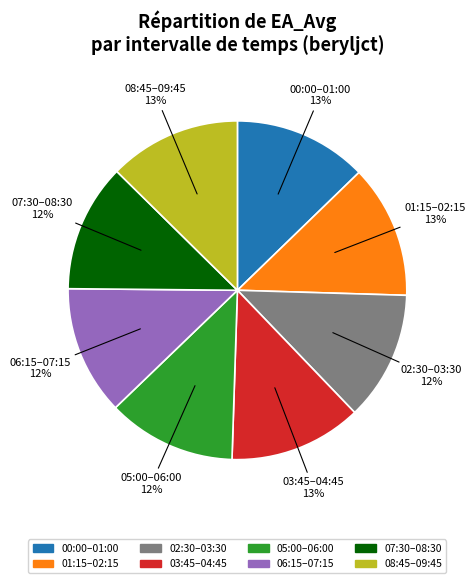

The 07:30–08:30 slice represents 12% of the pie. True or false?

True